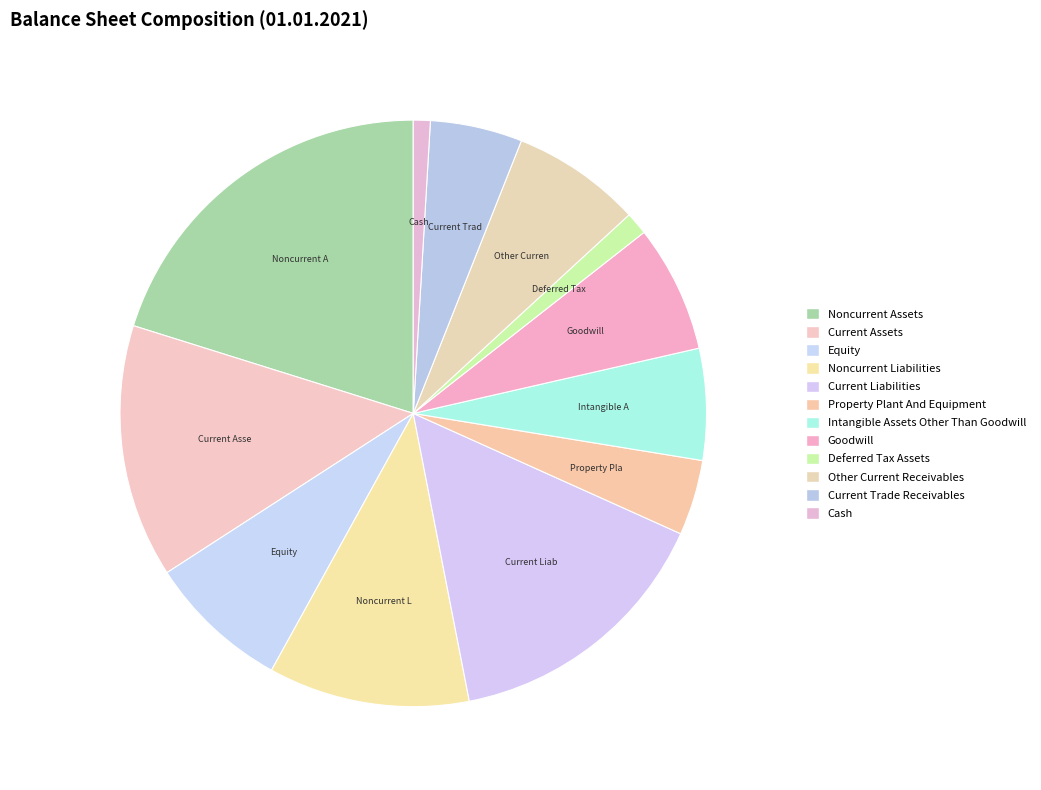

Is Other Current Receivables the majority of the pie?

No